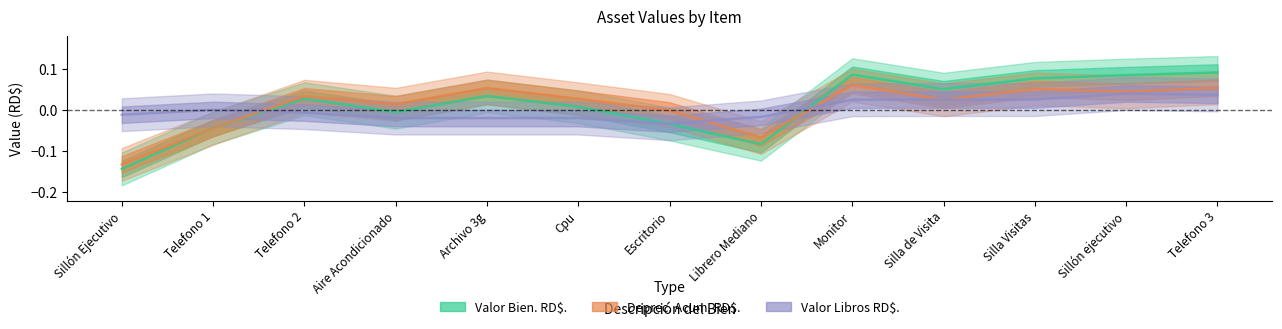

Which category has the highest value across all series?

Telefono 3